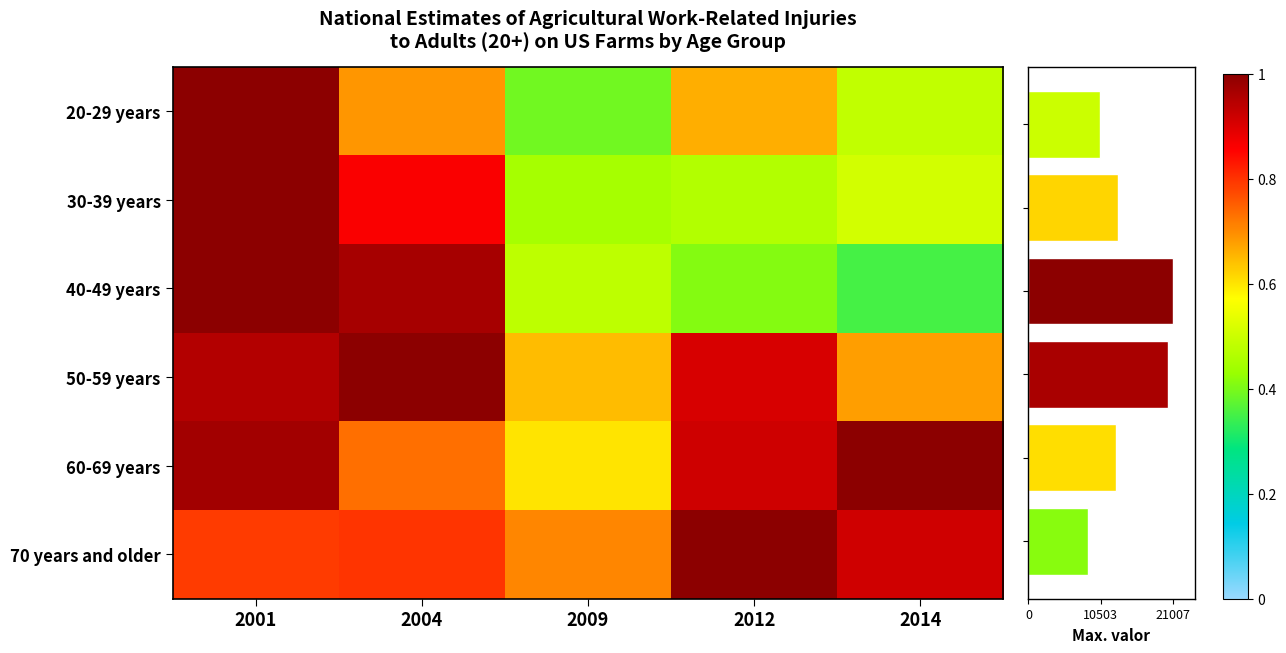

At which category does the chart reach its minimum across all series?

2014